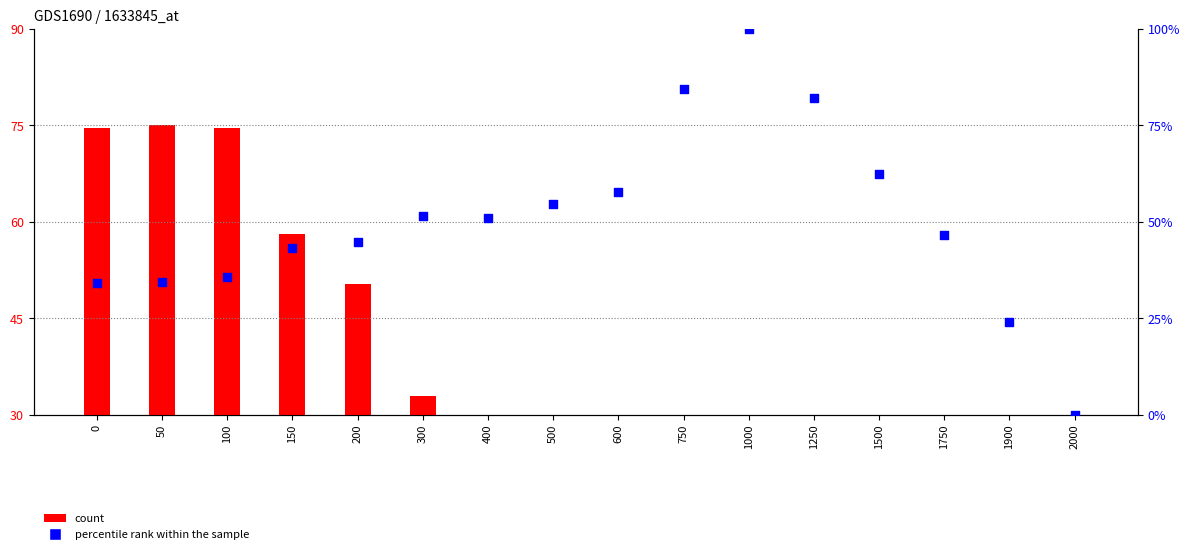

Which series has the widest spread of Y values?

percentile rank within the sample